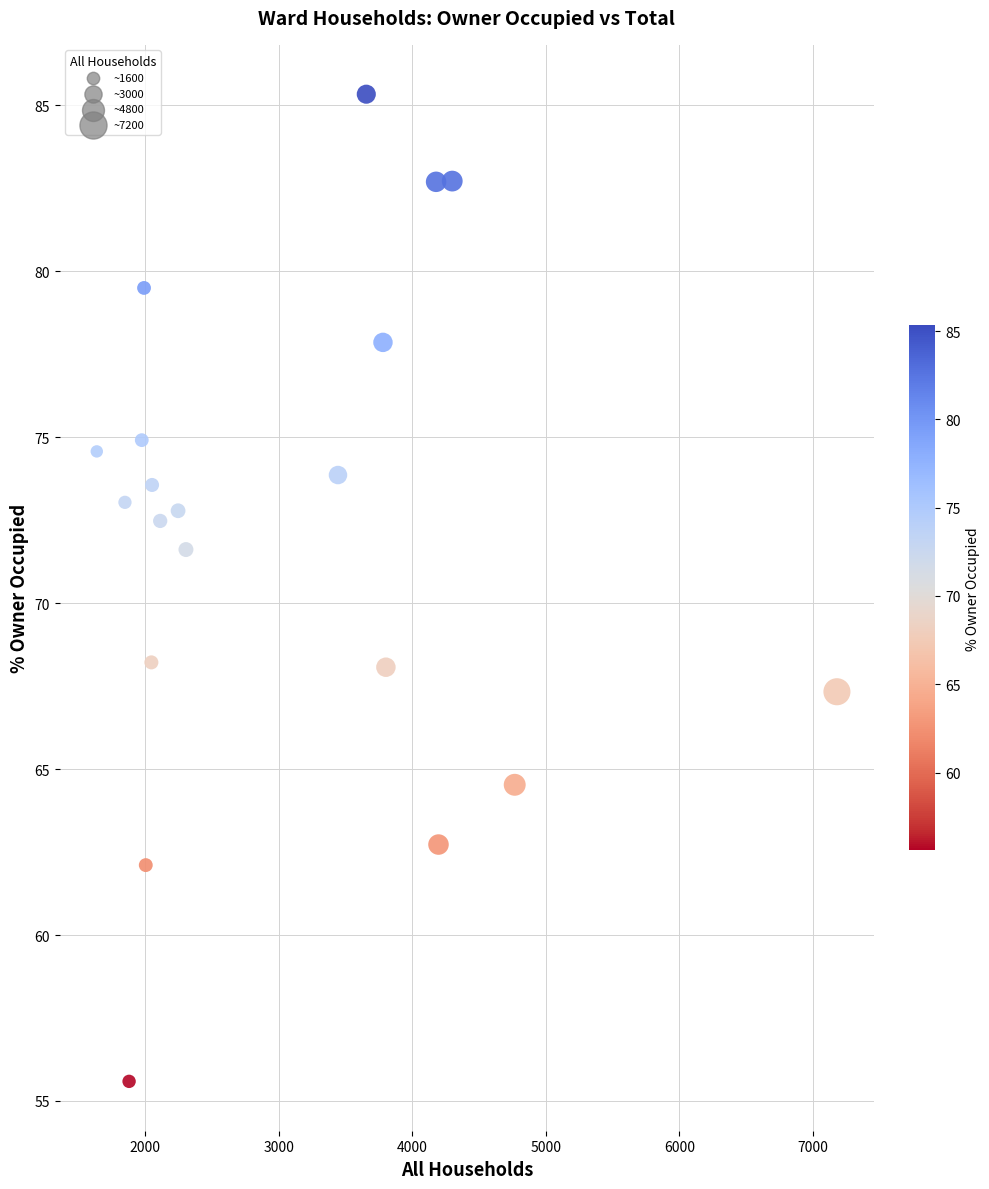

What is the range of Y values (max minus min)?

29.7